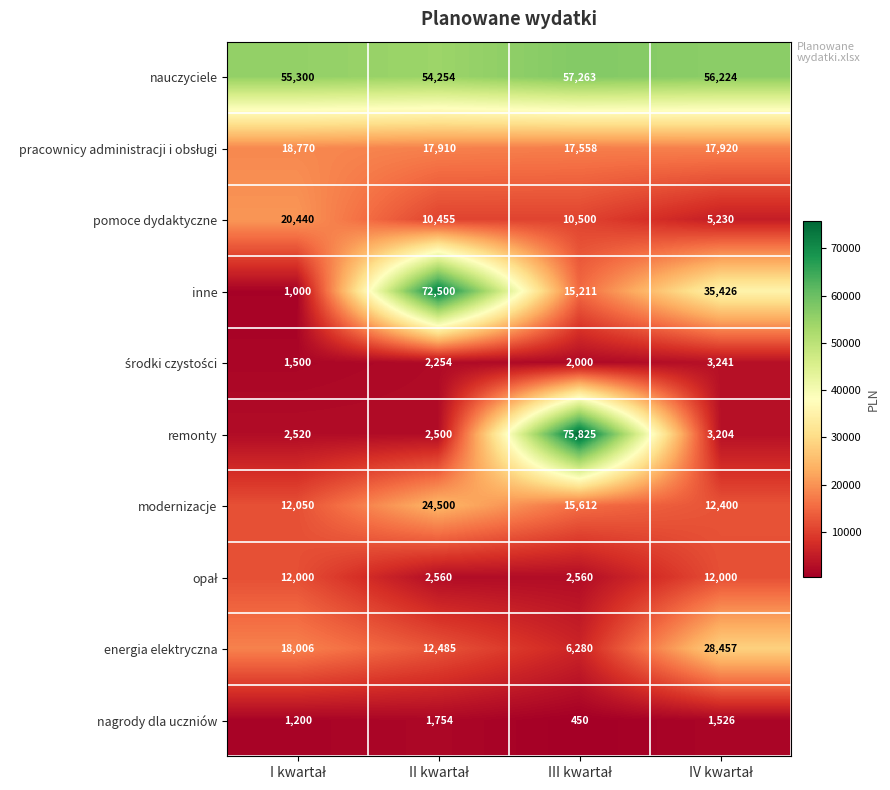

What is the maximum value shown in the chart?

75825